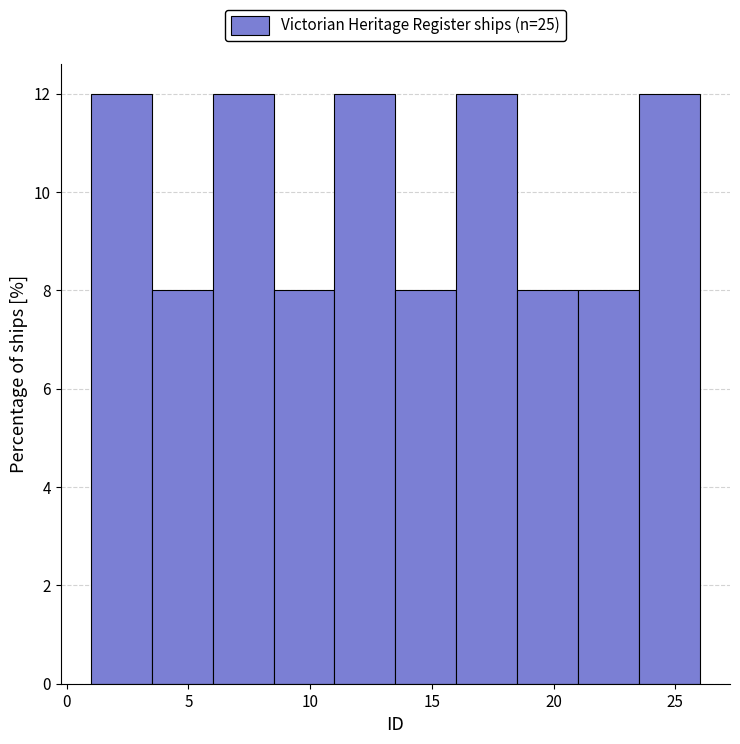

Reading left to right, transcribe this chart: for each bar, give the range it covers on the x-axis and its height. The values are not printed on the chart, so give them approximately, as read against the axis.

1.0 to 3.5: 12
3.5 to 6.0: 8
6.0 to 8.5: 12
8.5 to 11.0: 8
11.0 to 13.5: 12
13.5 to 16.0: 8
16.0 to 18.5: 12
18.5 to 21.0: 8
21.0 to 23.5: 8
23.5 to 26.0: 12